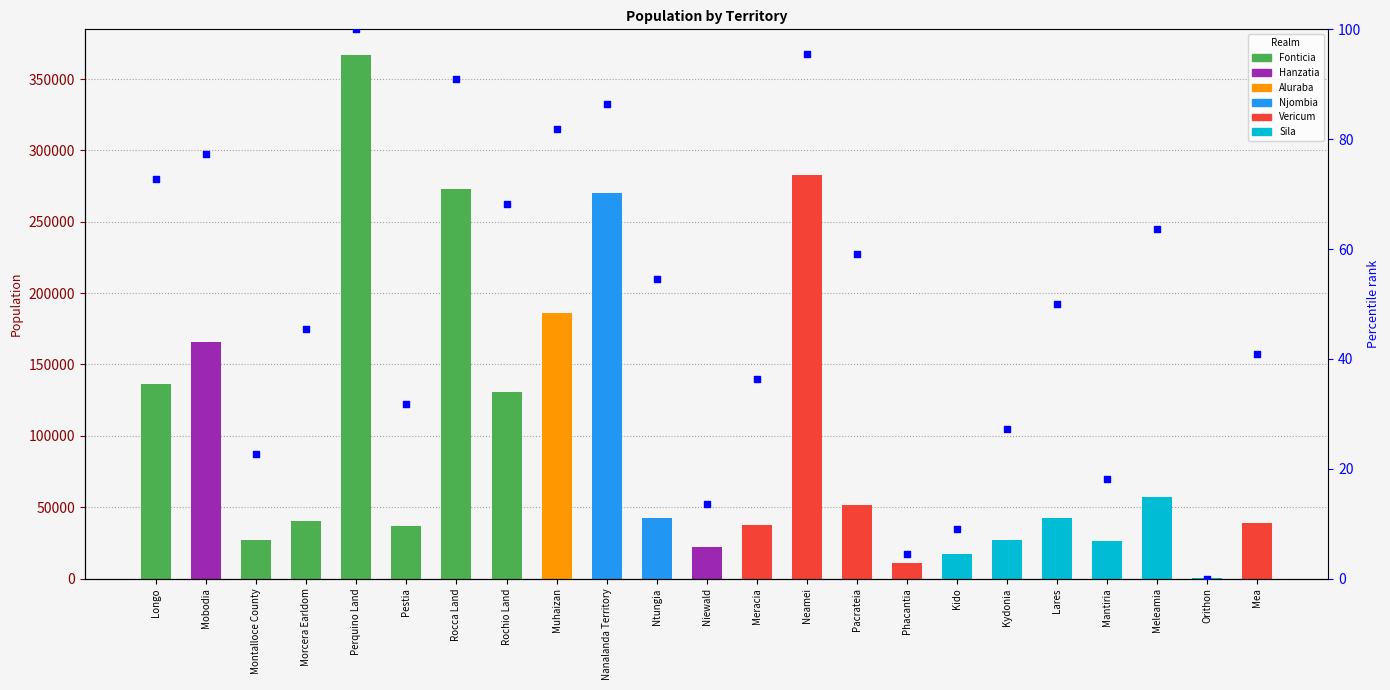

Which has a higher value, Perquino Land or Pestia?

Perquino Land